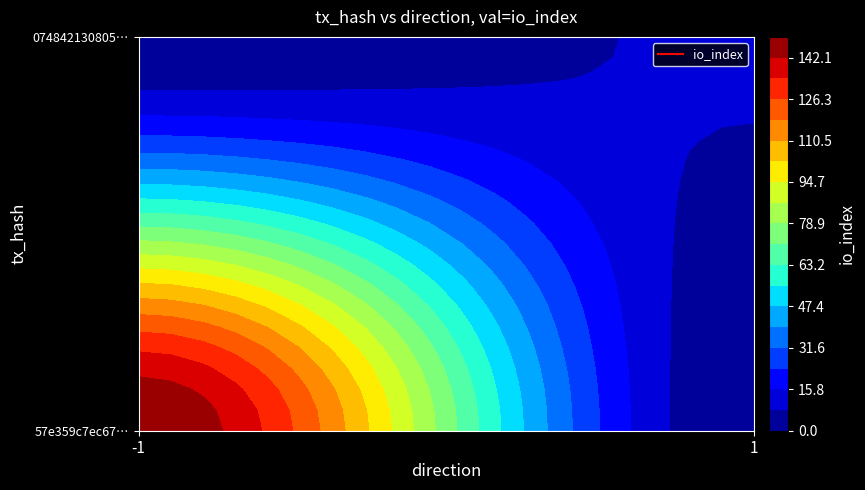

At io_index, list the series in order from smallest to largest.

0748421308058109c7ed8deb55443bc470b406d, 57e359c7ec672be5a0e126b55276670d6c84fe6